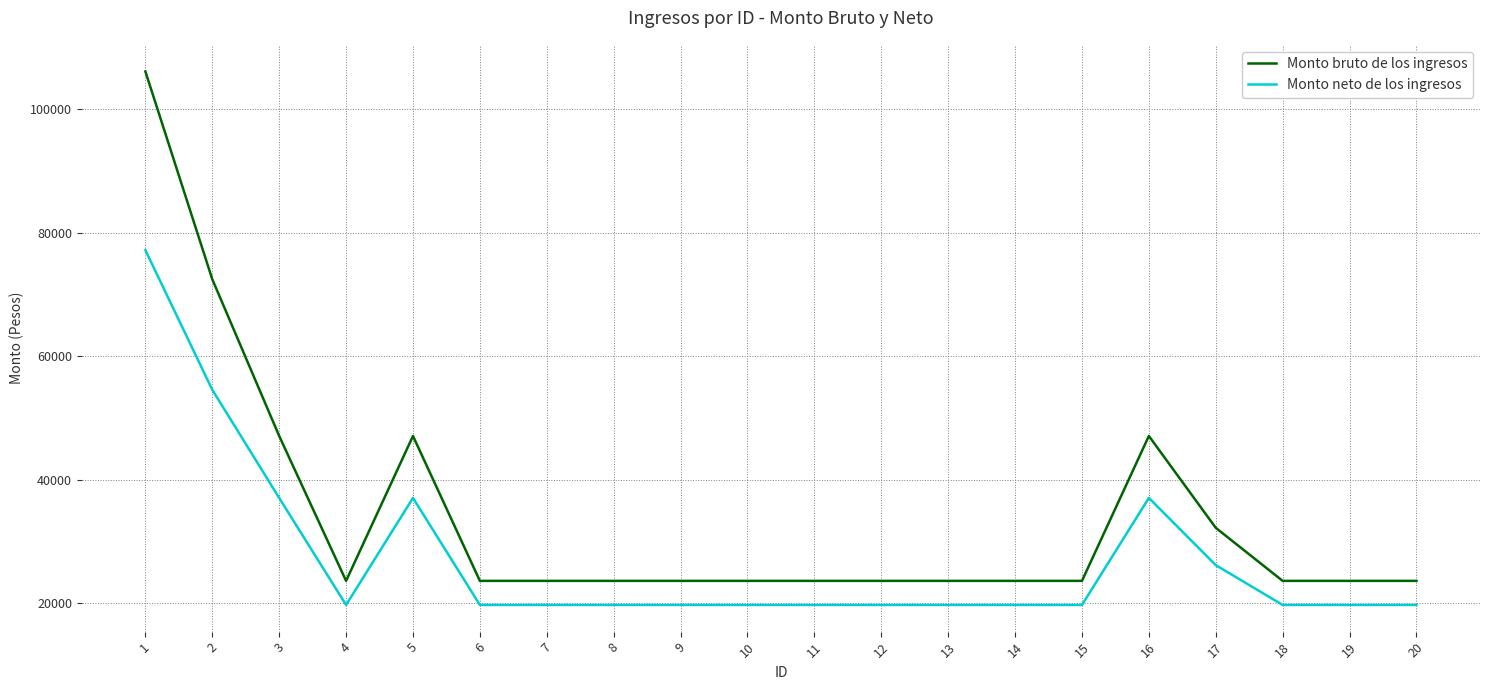

Which category has the highest value in the Monto neto de los ingresos series?

1